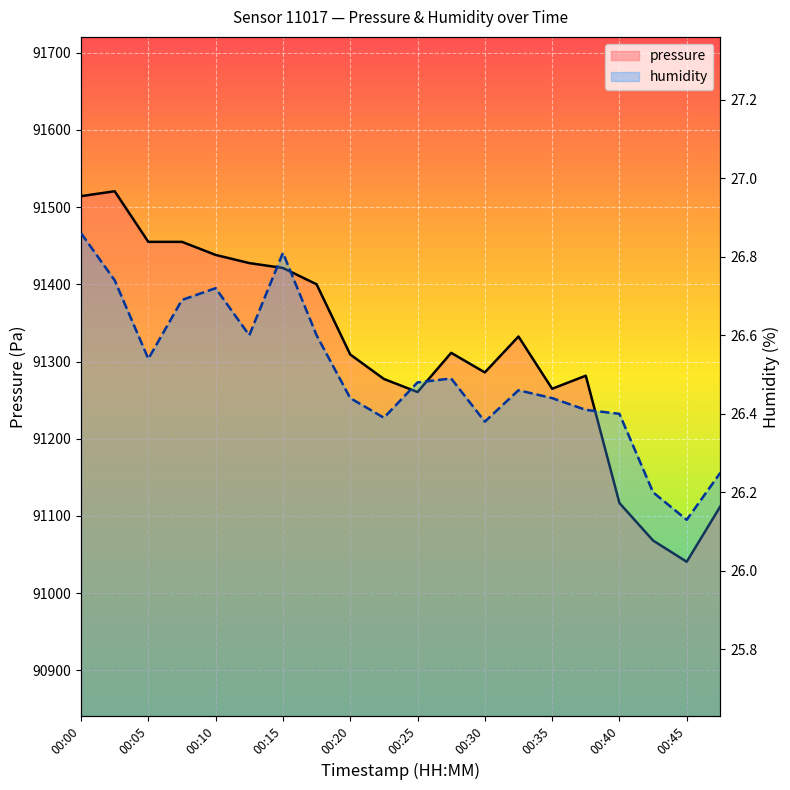

Reading left to right, what are all the values shown in this chart?

pressure: 91514.3	91520.6	91455.1	91455.1	91438.1	91427.6	91421.2	91400.1	91309.1	91277.4	91260.5	91311.2	91285.9	91332.4	91264.7	91281.6	91116.7	91068.1	91040.6	91112.5
humidity: 26.9	26.7	26.5	26.7	26.7	26.6	26.8	26.6	26.4	26.4	26.5	26.5	26.4	26.5	26.4	26.4	26.4	26.2	26.1	26.2